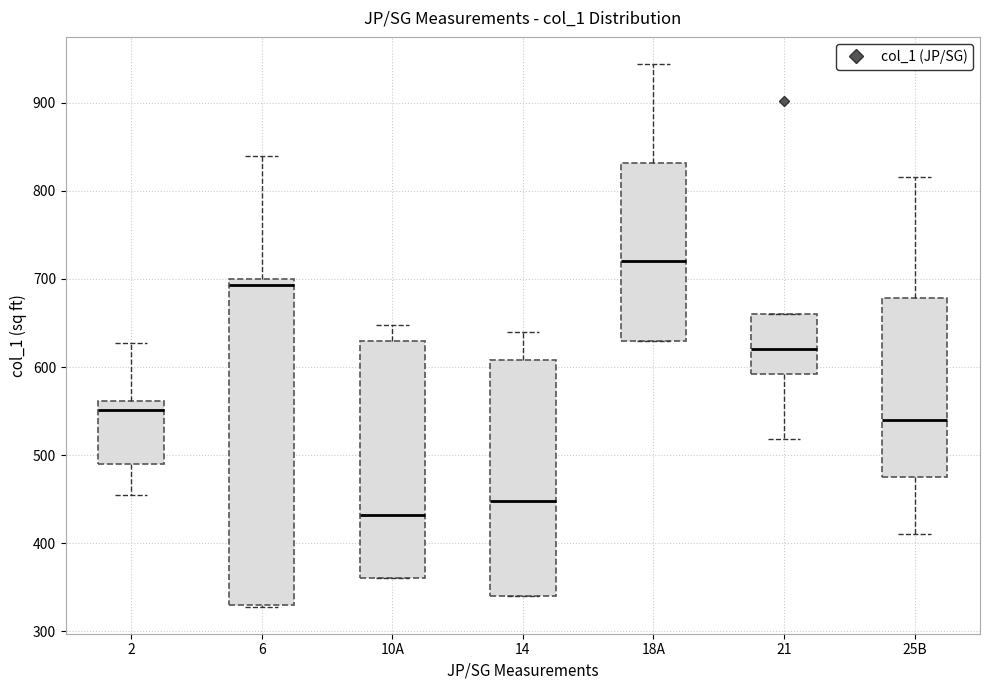

Which box has the lowest median line?

10A